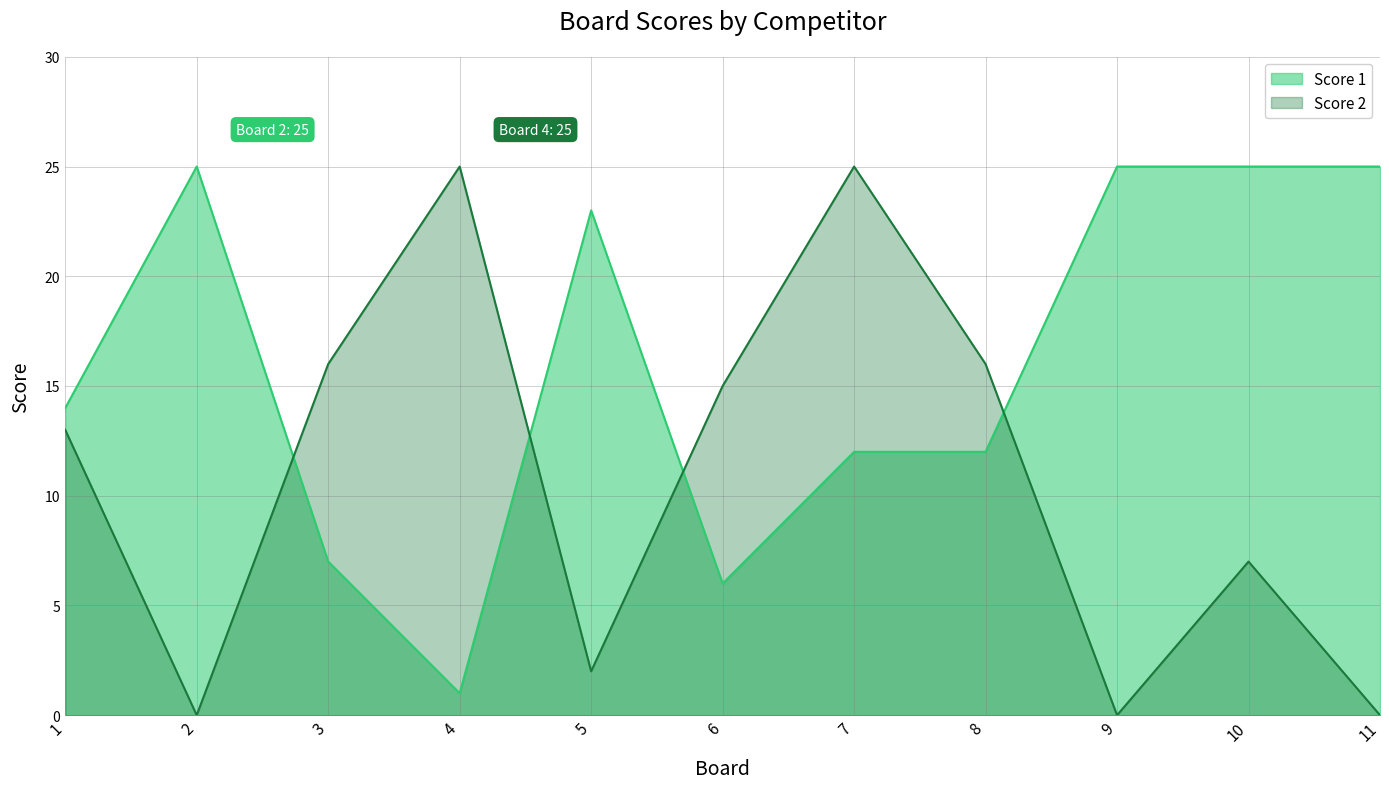

How many data points in Score 1 are above 14?

5